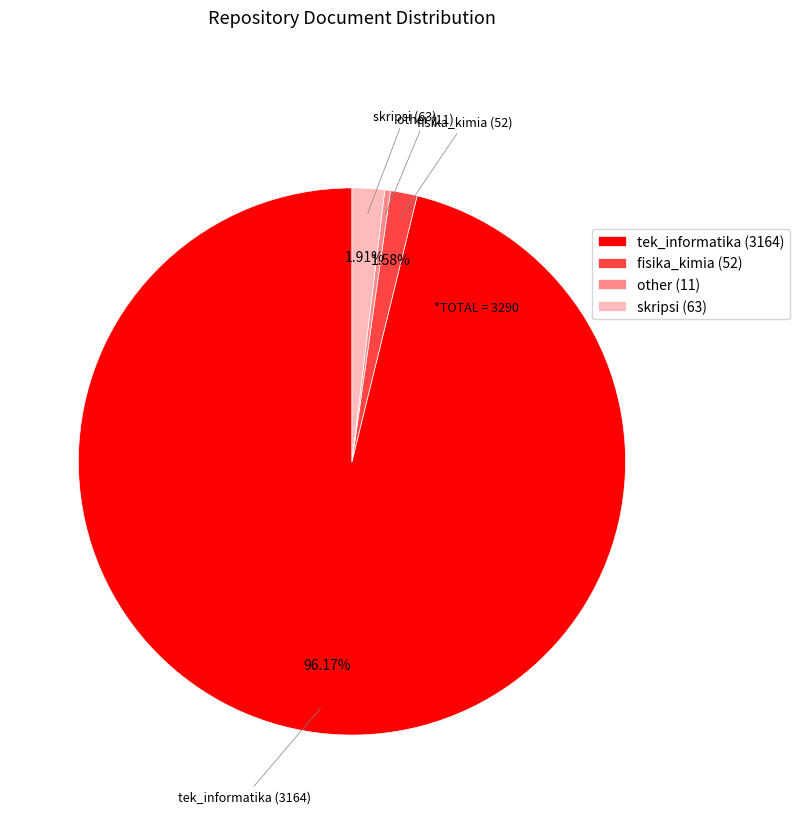

Is there a majority slice in this chart?

Yes